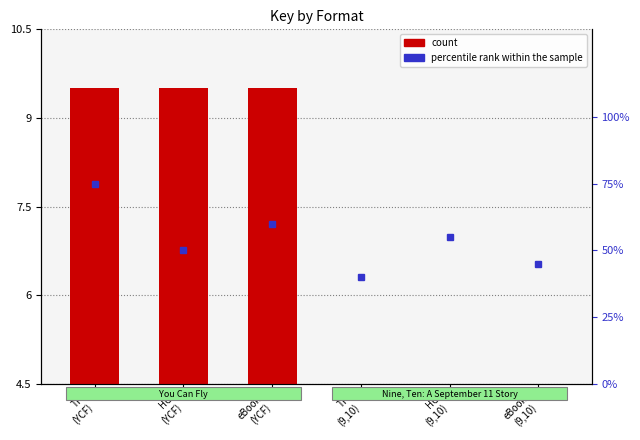

What is the ratio of the value at eBook
(9,10) to the value at HC
(9,10)?

1.0